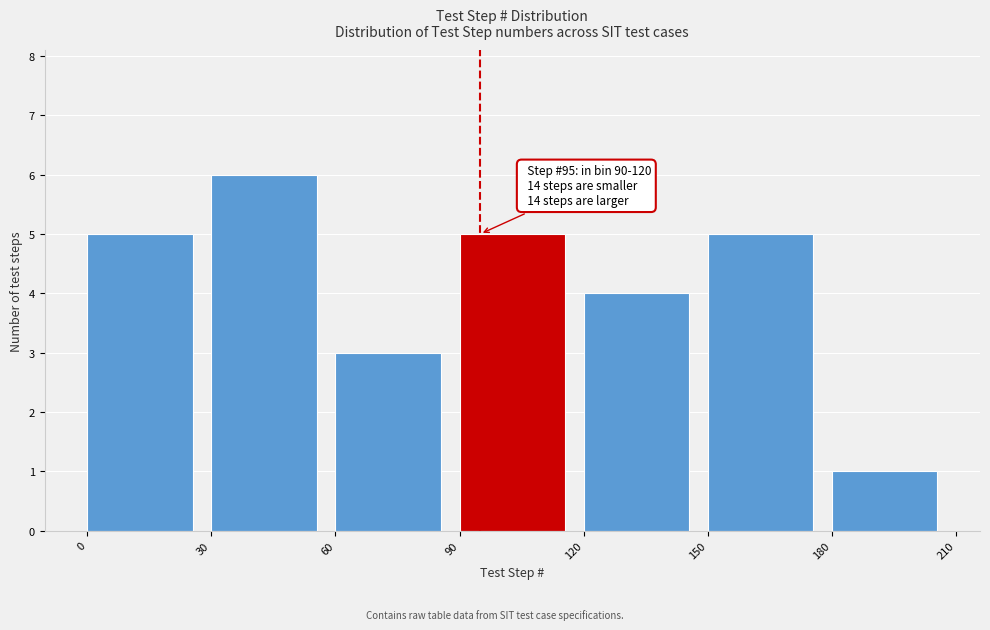

Which range on the x-axis has the tallest bar?

30 to 60